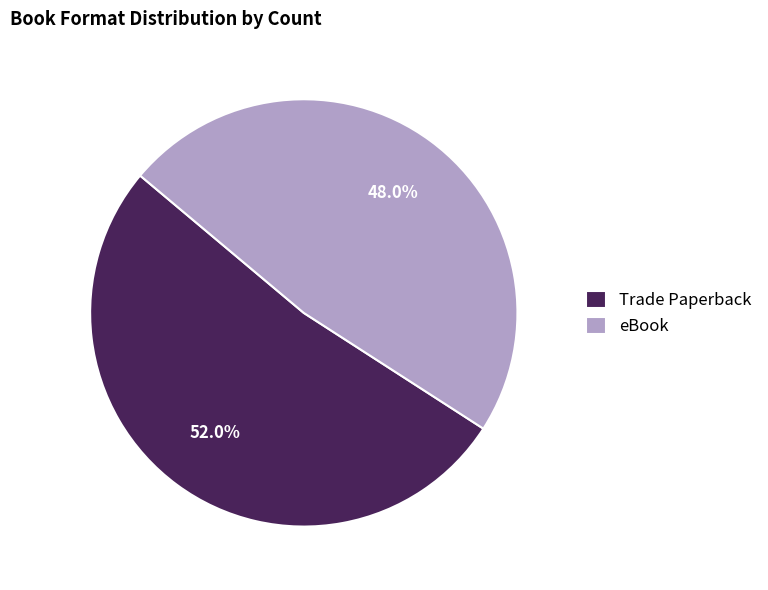

Between eBook and Trade Paperback, which is larger?

Trade Paperback